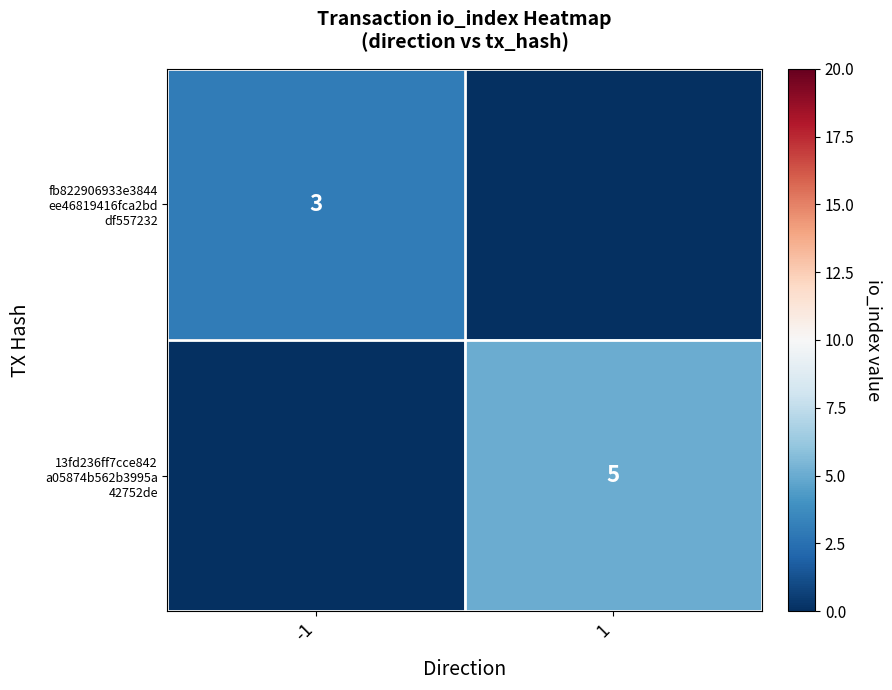

List the series in order of their overall mean, lowest first.

fb822906933e3844 ee46819416fca2bd df557232, 13fd236ff7cce842 a05874b562b3995a 42752de